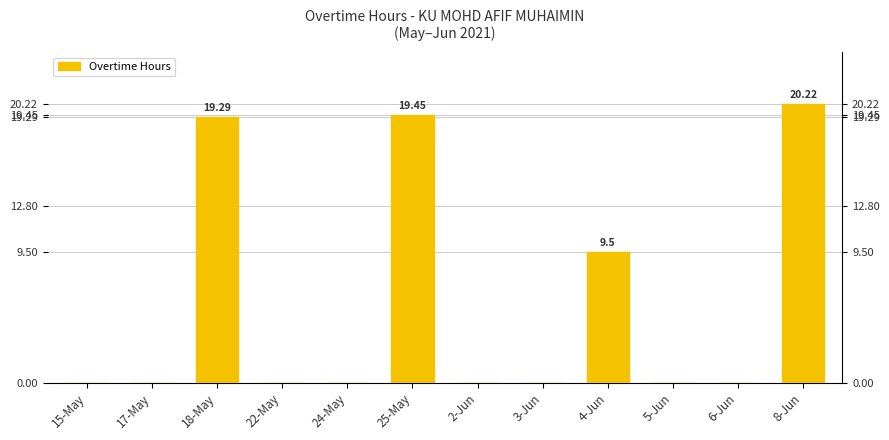

Rank the categories by value from highest to lowest.

8-Jun, 25-May, 18-May, 4-Jun, 15-May, 17-May, 22-May, 24-May, 2-Jun, 3-Jun, 5-Jun, 6-Jun